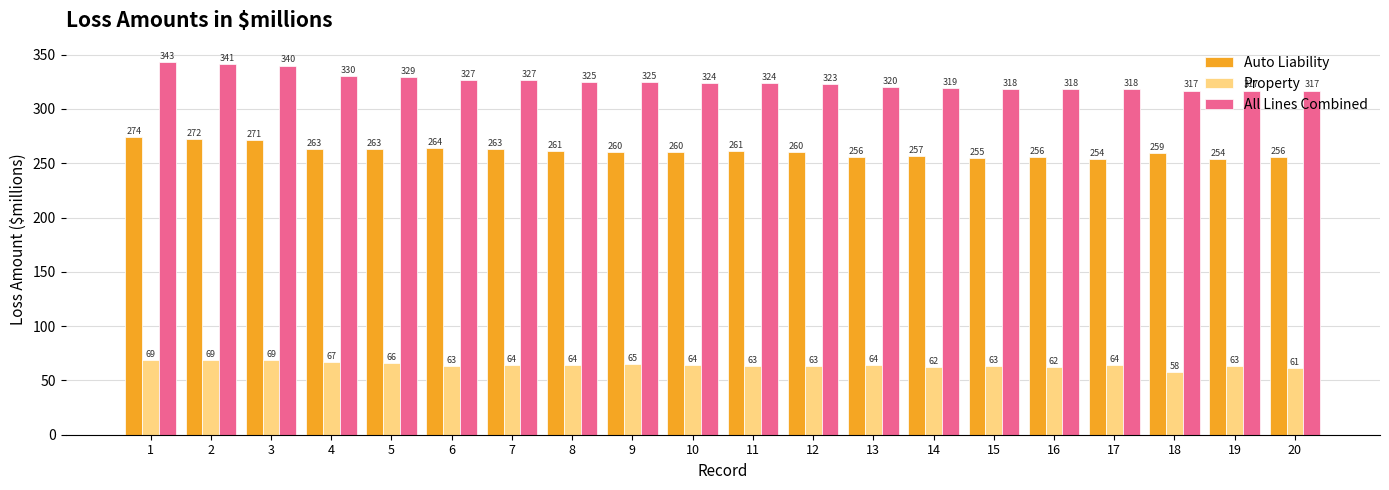

What is the difference between the Auto Liability values at 20 and 9?

4